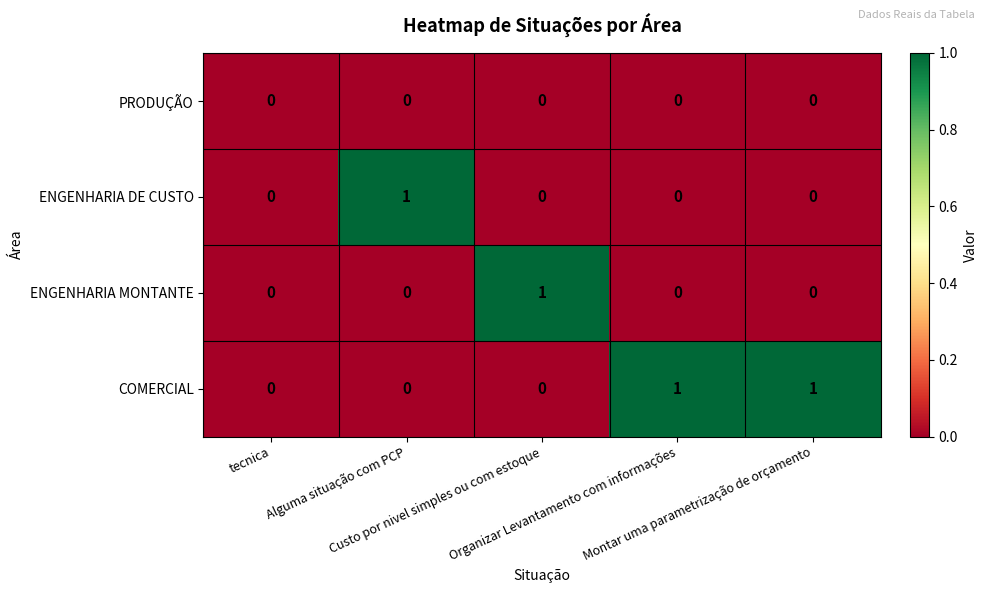

How many COMERCIAL values are between 0 and 1?

5